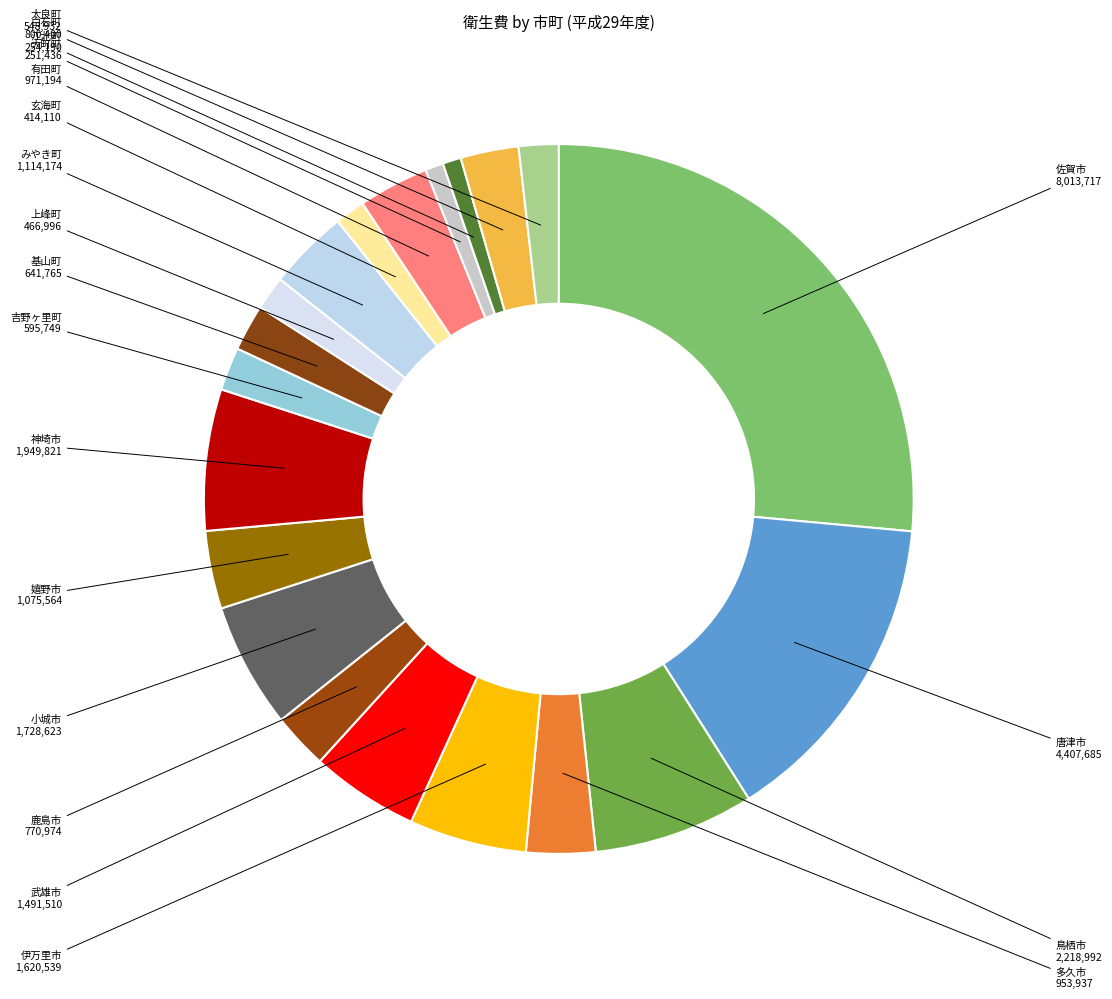

Count the number of slices in the pie.

20